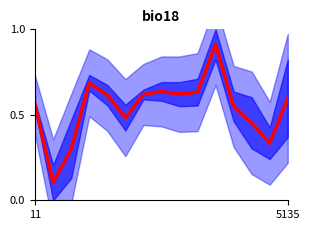

How many categories are shown in the chart?

15